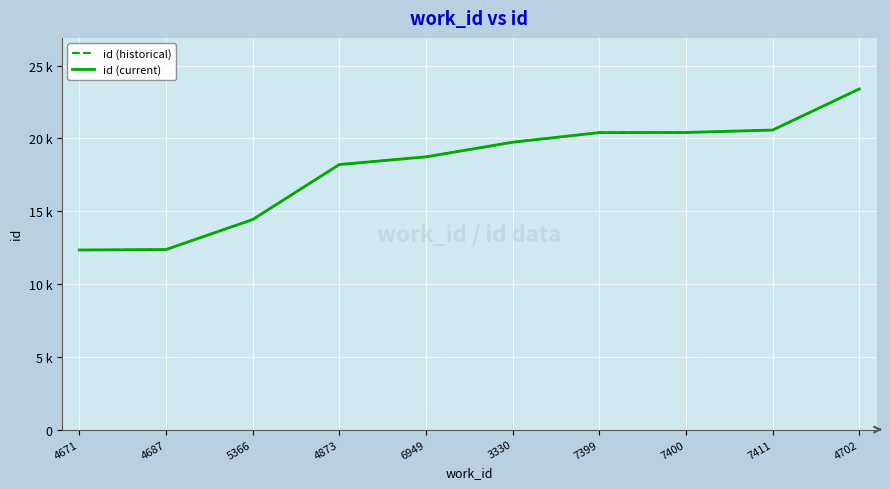

Reading left to right, transcribe all the data shown in this chart.

id (historical): 12331	12361	14421	18200	18728	19734	20396	20404	20571	23391
id (current): 12331	12361	14421	18200	18728	19734	20396	20404	20571	23391